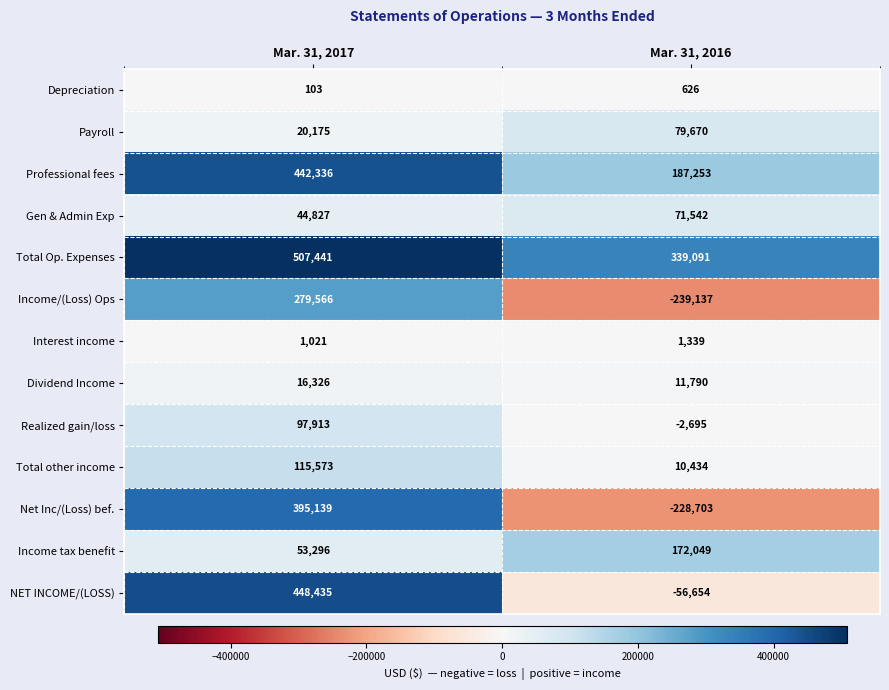

What is the average value of the Realized gain/loss series?

47609